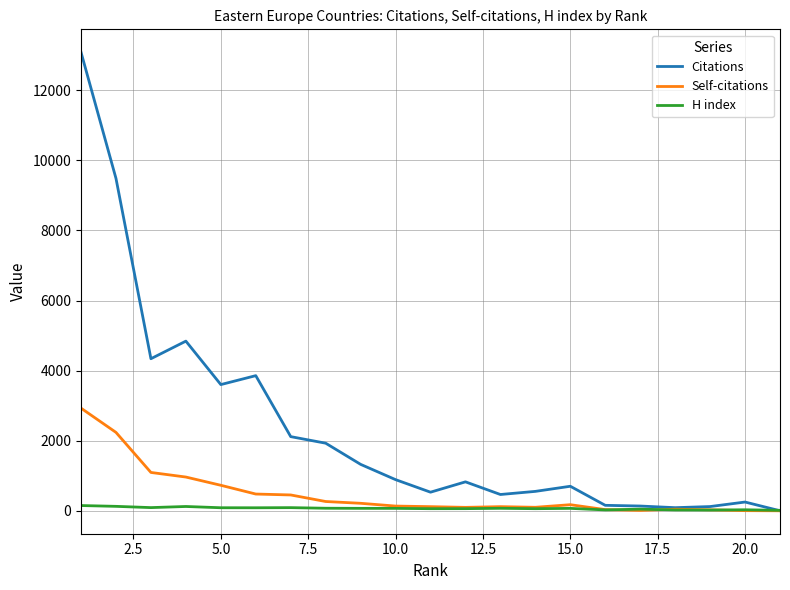

What is the highest value of the Self-citations series?

2930